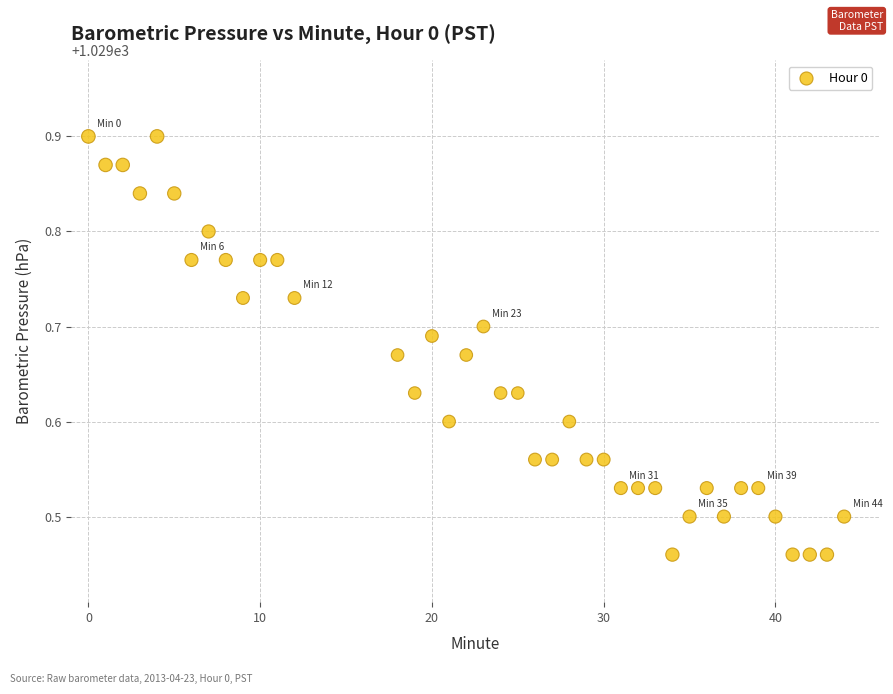

What is the range of Y values (max minus min)?

0.4